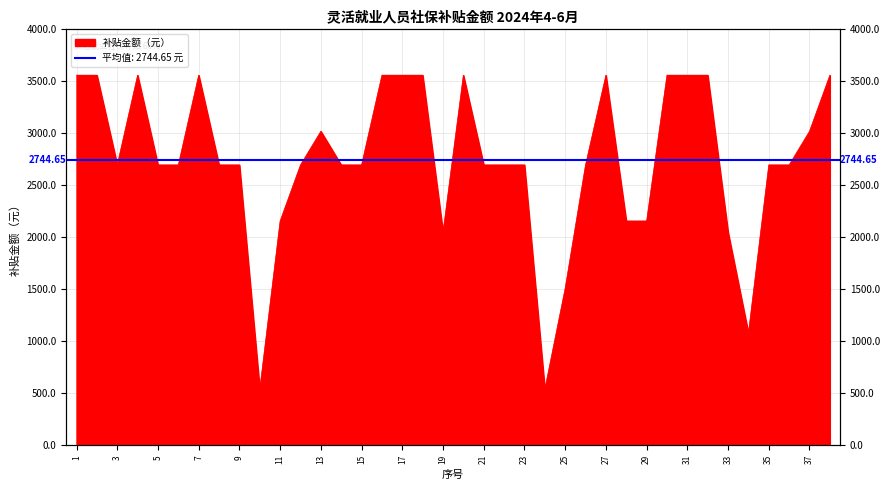

How many lines are shown in the chart?

1